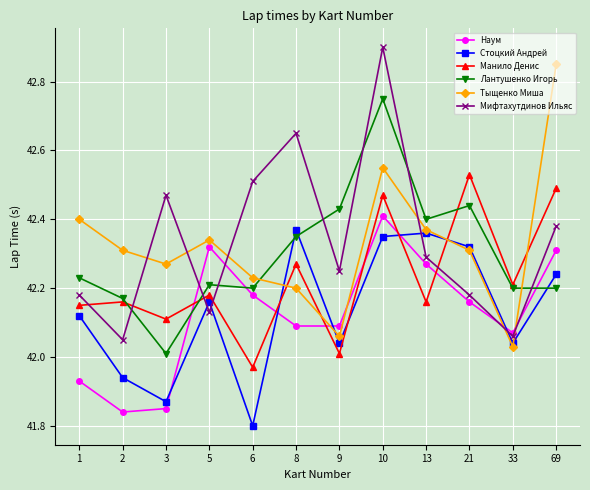

At which category is the sum across all series the highest?

10